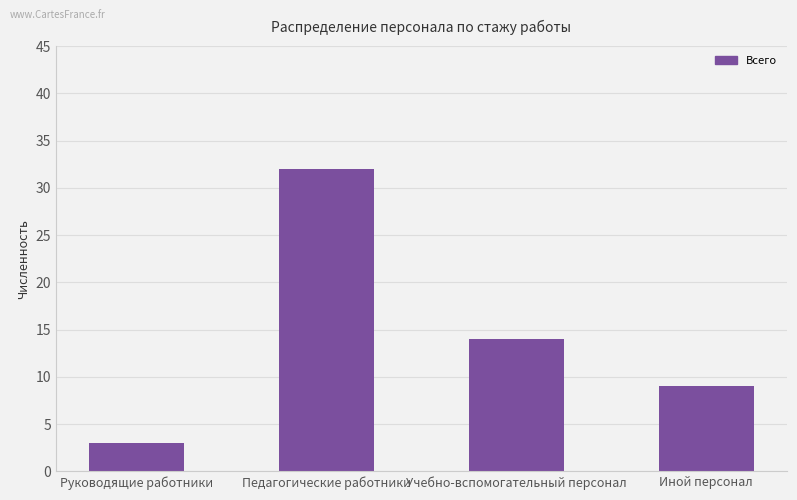

Reading left to right, list all the values displayed in this chart.

3	32	14	9